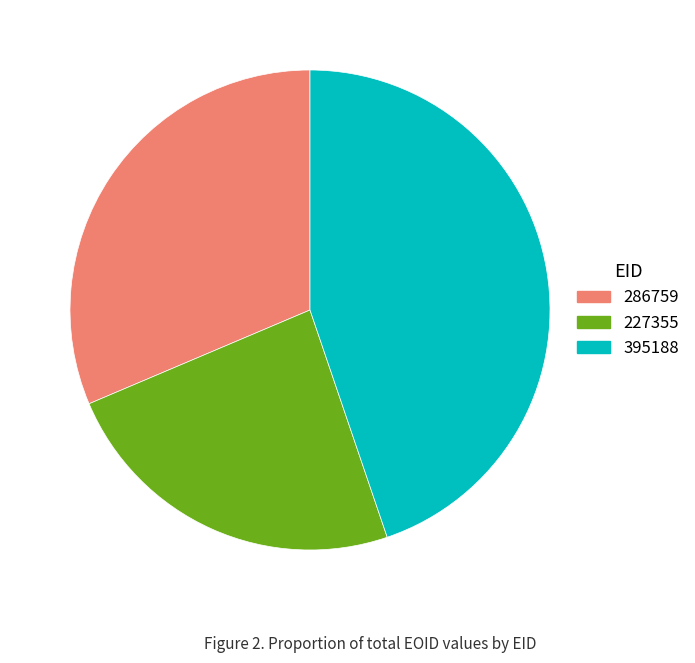

Is the sum of 395188 and 286759 greater than half?

Yes